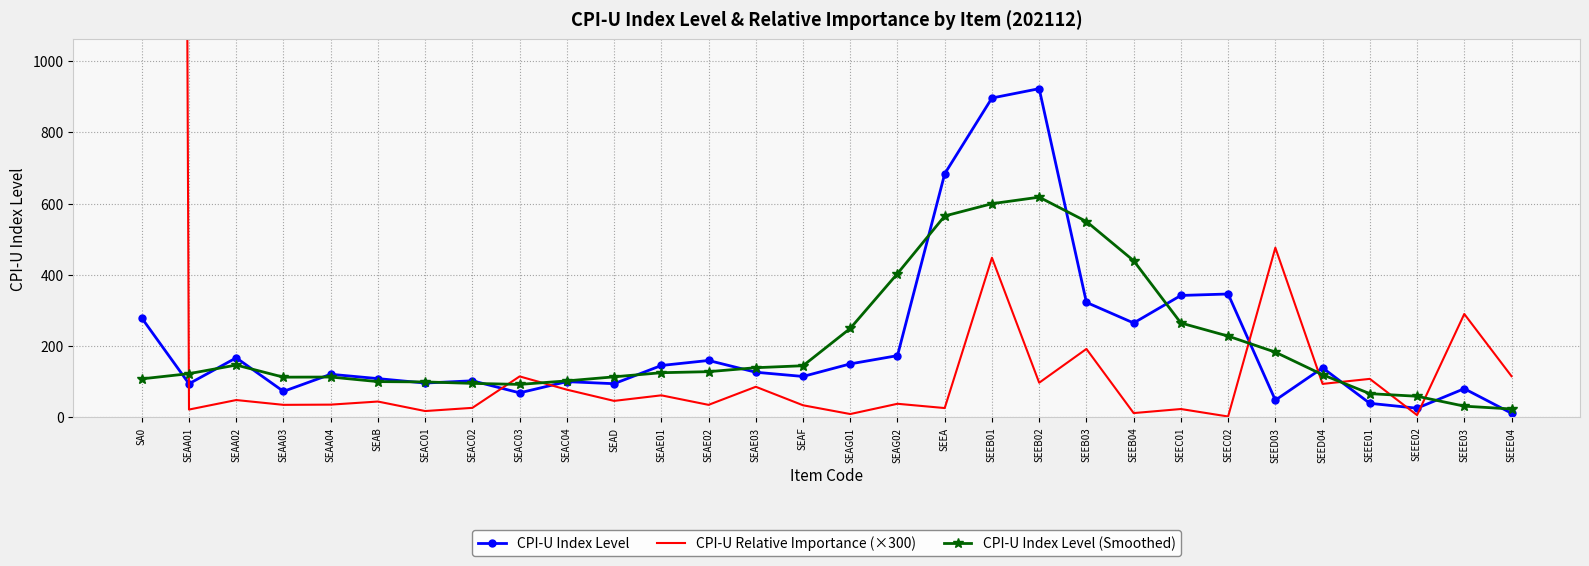

Reading left to right, extract all data points from this chart.

CPI-U Index Level: SA0=278.8	SEAA01=94.3	SEAA02=167.1	SEAA03=72.9	SEAA04=120.9	SEAB=108.7	SEAC01=96.3	SEAC02=102.6	SEAC03=68.8	SEAC04=100.2	SEAD=94.4	SEAE01=145.6	SEAE02=159.6	SEAE03=126.6	SEAF=114.8	SEAG01=150.1	SEAG02=173.2	SEEA=683.6	SEEB01=896.2	SEEB02=922.4	SEEB03=322.6	SEEB04=264.8	SEEC01=342.1	SEEC02=346.2	SEED03=48.1	SEED04=138.9	SEEE01=39.4	SEEE02=25.7	SEEE03=80.5	SEEE04=11.5
CPI-U Relative Importance (×300): SA0=30000.0	SEAA01=21.9	SEAA02=48.6	SEAA03=35.1	SEAA04=35.7	SEAB=44.4	SEAC01=17.7	SEAC02=26.7	SEAC03=114.9	SEAC04=77.7	SEAD=46.2	SEAE01=61.8	SEAE02=35.1	SEAE03=85.8	SEAF=33.9	SEAG01=9.3	SEAG02=38.1	SEEA=26.1	SEEB01=447.9	SEEB02=97.2	SEEB03=192.0	SEEB04=12.0	SEEC01=23.4	SEEC02=2.4	SEED03=476.1	SEED04=93.9	SEEE01=108.0	SEEE02=6.3	SEEE03=290.1	SEEE04=115.5
CPI-U Index Level (Smoothed): SA0=108.0	SEAA01=122.6	SEAA02=146.8	SEAA03=112.8	SEAA04=113.2	SEAB=100.3	SEAC01=99.5	SEAC02=95.3	SEAC03=92.5	SEAC04=102.3	SEAD=113.7	SEAE01=125.3	SEAE02=128.2	SEAE03=139.3	SEAF=144.9	SEAG01=249.7	SEAG02=403.6	SEEA=565.1	SEEB01=599.6	SEEB02=617.9	SEEB03=549.6	SEEB04=439.6	SEEC01=264.8	SEEC02=228.0	SEED03=182.9	SEED04=119.7	SEEE01=66.5	SEEE02=59.2	SEEE03=31.4	SEEE04=23.5